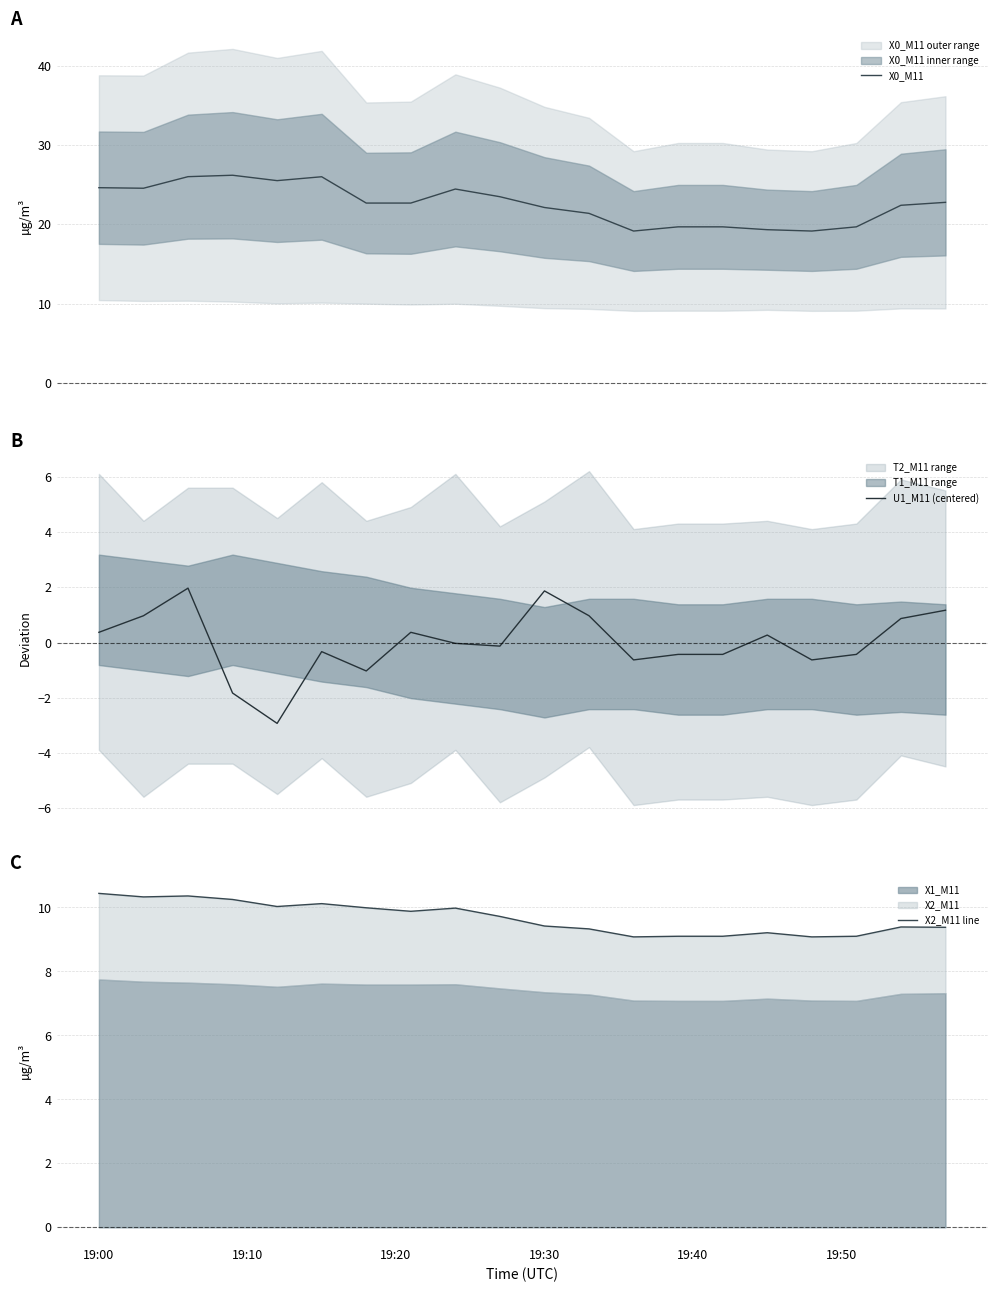

True or false: X0_M11 has more than 2 points higher than both neighbors.

True